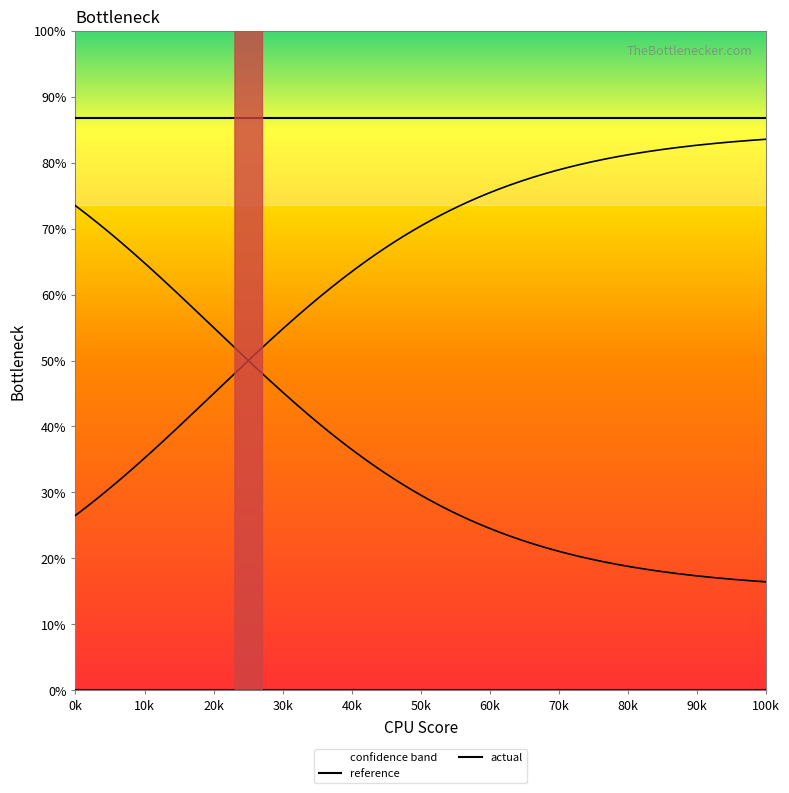

What is the sum of all reference values?

1301.4